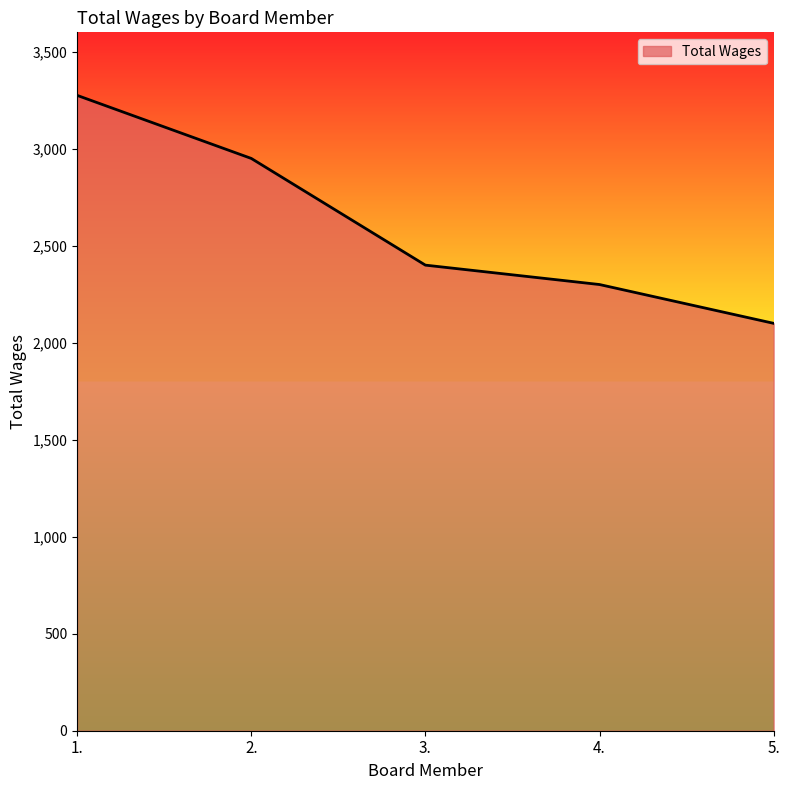

Read the value at 2., to the nearest 50.

2950